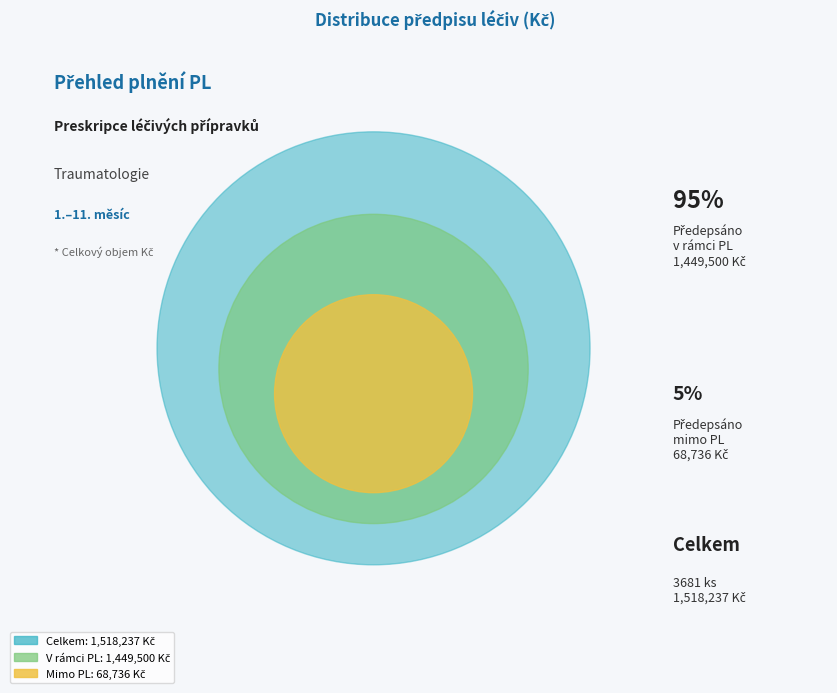

Do Mimo PL (Kč) and V rámci PL (Kč) together represent more than half of the pie?

Yes